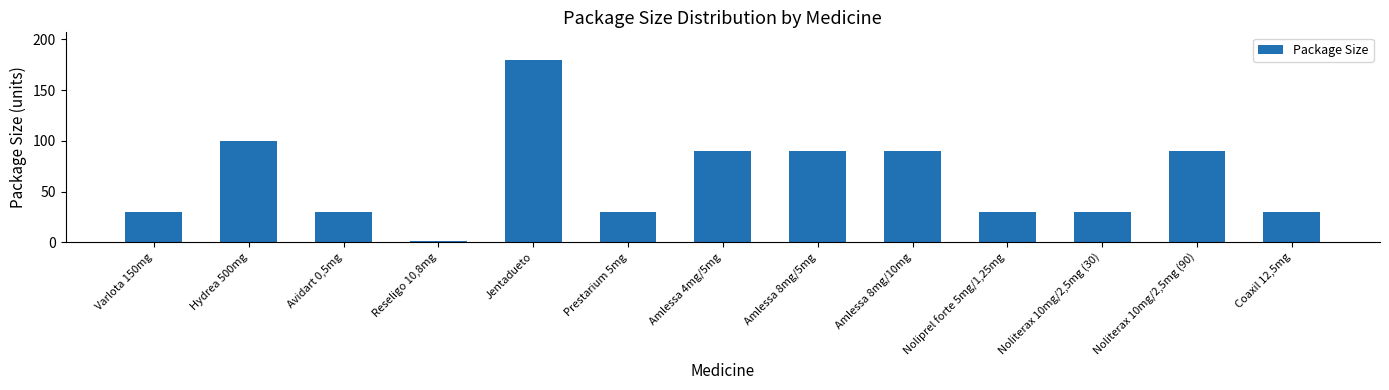

Does the chart contain stacked bars?

No